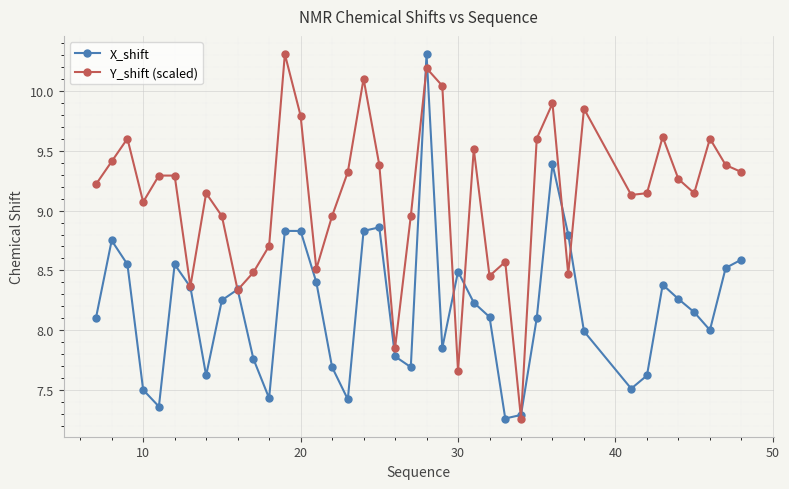

Which series has the largest total across all categories?

Y_shift (scaled)